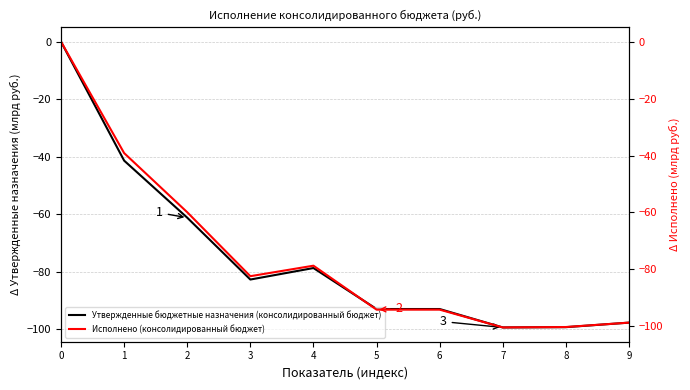

Is it true that Утвержденные бюджетные назначения (консолидированный бюджет) equals -140.6 at 4?

False